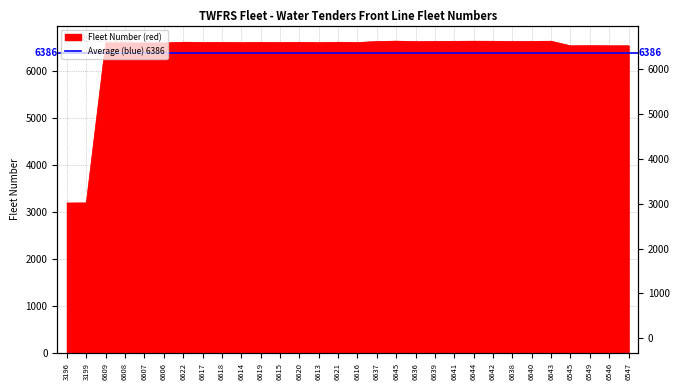

Reading left to right, what are all the values shown in this chart?

3196=3196	3199=3199	6609=6609	6608=6608	6607=6607	6606=6606	6622=6622	6617=6617	6618=6618	6614=6614	6619=6619	6615=6615	6620=6620	6613=6613	6621=6621	6616=6616	6637=6637	6645=6645	6636=6636	6639=6639	6641=6641	6644=6644	6642=6642	6638=6638	6640=6640	6643=6643	6545=6545	6549=6549	6546=6546	6547=6547